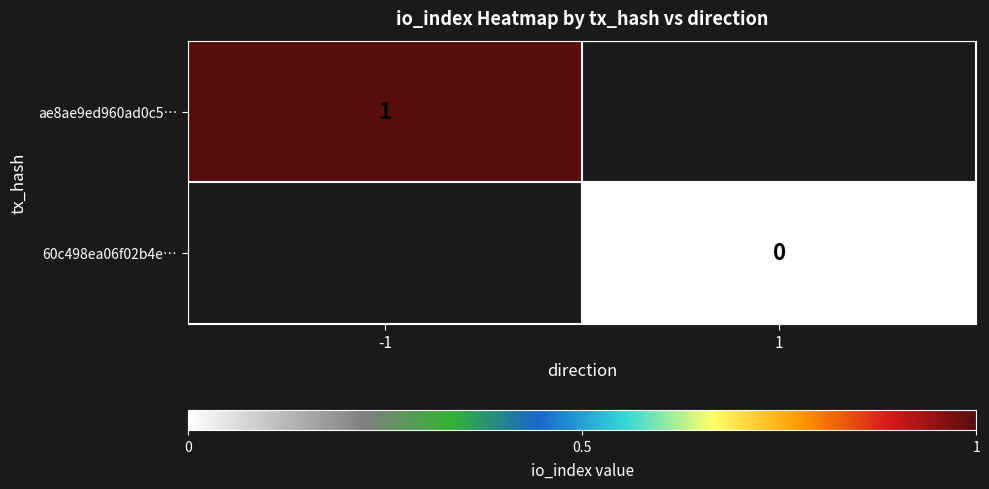

The value of ae8ae9ed960ad0c5… at -1 is 1. True or false?

True